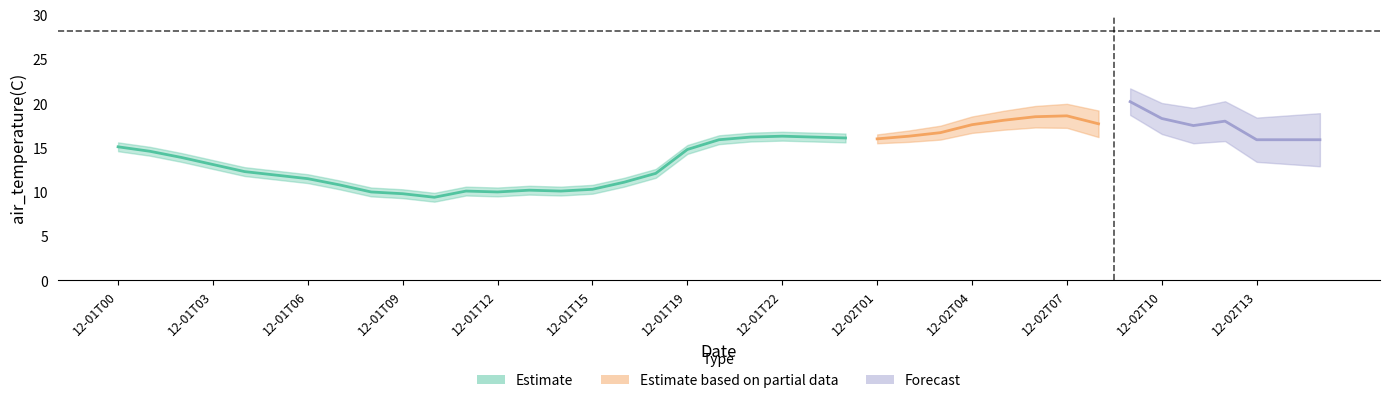

Reading right to left, list all the values displayed in this chart.

air_temperature(C): 2022-12-02T15=15.9	2022-12-02T14=15.9	2022-12-02T13=15.9	2022-12-02T12=18.0	2022-12-02T11=17.5	2022-12-02T10=18.3	2022-12-02T09=20.2	2022-12-02T08=17.7	2022-12-02T07=18.6	2022-12-02T06=18.5	2022-12-02T05=18.1	2022-12-02T04=17.6	2022-12-02T03=16.7	2022-12-02T02=16.3	2022-12-02T01=16.0	2022-12-02T00=16.1	2022-12-01T23=16.2	2022-12-01T22=16.3	2022-12-01T21=16.2	2022-12-01T20=15.9	2022-12-01T19=14.8	2022-12-01T17=12.1	2022-12-01T16=11.1	2022-12-01T15=10.3	2022-12-01T14=10.1	2022-12-01T13=10.2	2022-12-01T12=10.0	2022-12-01T11=10.1	2022-12-01T10=9.4	2022-12-01T09=9.8	2022-12-01T08=10.0	2022-12-01T07=10.8	2022-12-01T06=11.5	2022-12-01T05=11.9	2022-12-01T04=12.3	2022-12-01T03=13.1	2022-12-01T02=13.9	2022-12-01T01=14.6	2022-12-01T00=15.1
latitude: 2022-12-02T15=28.1	2022-12-02T14=28.1	2022-12-02T13=28.1	2022-12-02T12=28.1	2022-12-02T11=28.1	2022-12-02T10=28.1	2022-12-02T09=28.1	2022-12-02T08=28.1	2022-12-02T07=28.1	2022-12-02T06=28.1	2022-12-02T05=28.1	2022-12-02T04=28.1	2022-12-02T03=28.1	2022-12-02T02=28.1	2022-12-02T01=28.1	2022-12-02T00=28.1	2022-12-01T23=28.1	2022-12-01T22=28.1	2022-12-01T21=28.1	2022-12-01T20=28.1	2022-12-01T19=28.1	2022-12-01T17=28.1	2022-12-01T16=28.1	2022-12-01T15=28.1	2022-12-01T14=28.1	2022-12-01T13=28.1	2022-12-01T12=28.1	2022-12-01T11=28.1	2022-12-01T10=28.1	2022-12-01T09=28.1	2022-12-01T08=28.1	2022-12-01T07=28.1	2022-12-01T06=28.1	2022-12-01T05=28.1	2022-12-01T04=28.1	2022-12-01T03=28.1	2022-12-01T02=28.1	2022-12-01T01=28.1	2022-12-01T00=28.1